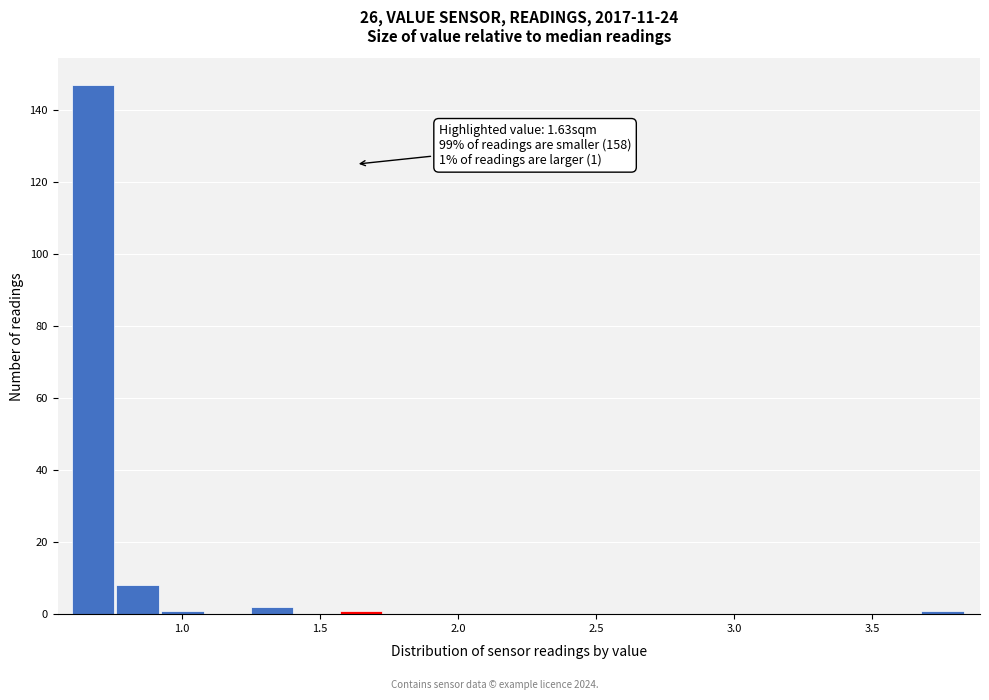

Read against the x-axis, roughly where is the centre of the tallest bar?

0.70